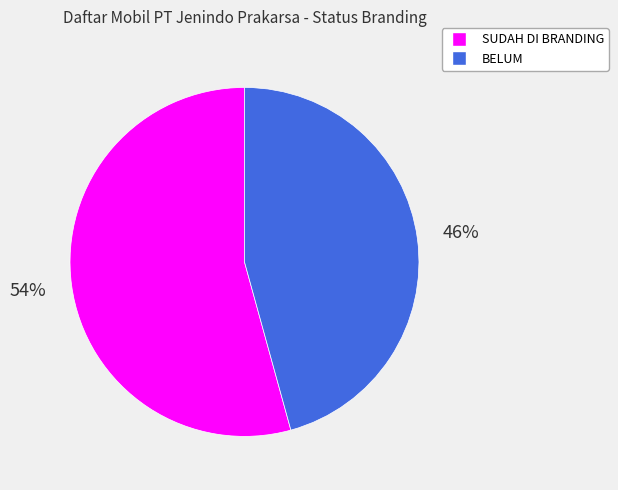

To the nearest percent, what percentage of the pie is SUDAH DI BRANDING?

54%